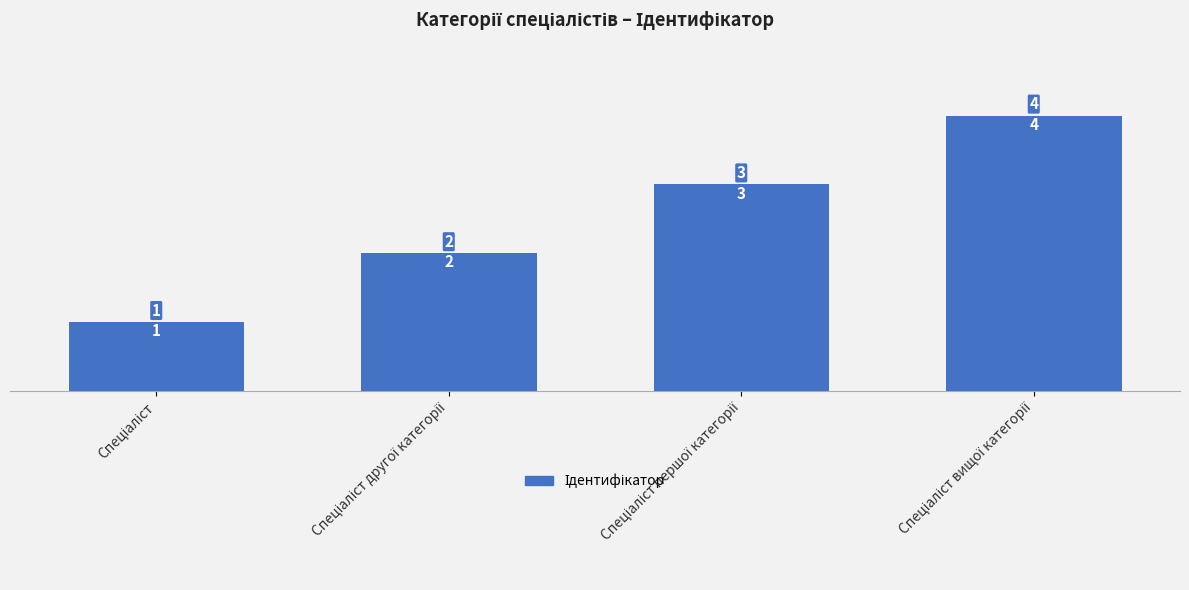

What is the value of the 3rd bar from the left?

3